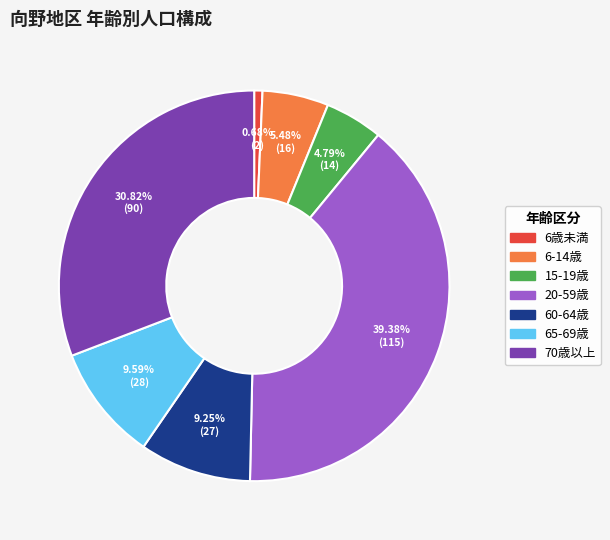

How many segments does this pie chart have?

7